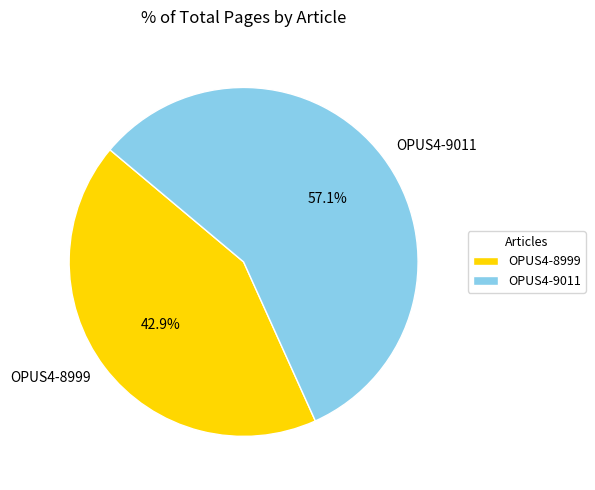

Count the number of slices in the pie.

2